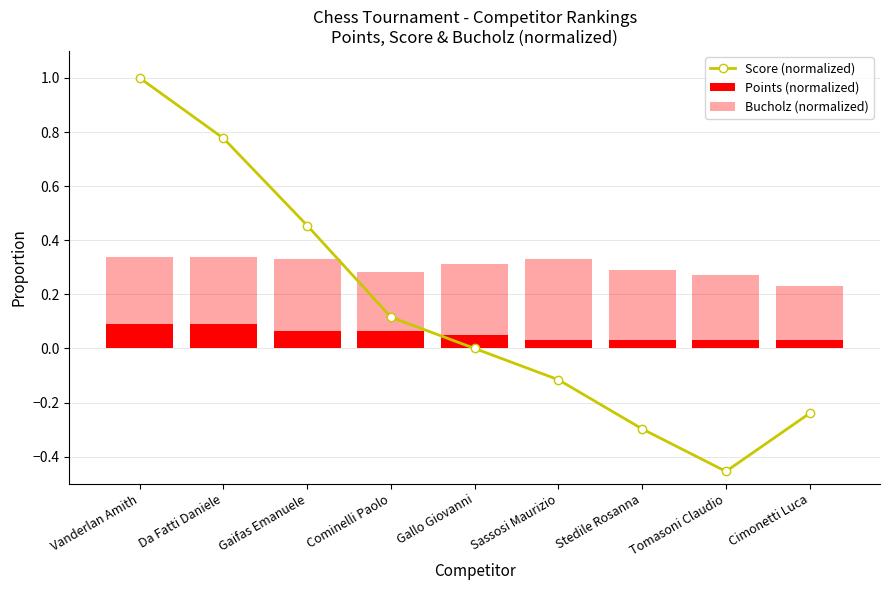

Reading left to right, list all the values displayed in this chart.

Score (normalized): Vanderlan Amith=1.0	Da Fatti Daniele=0.8	Gaifas Emanuele=0.5	Cominelli Paolo=0.1	Gallo Giovanni=0.0	Sassosi Maurizio=-0.1	Stedile Rosanna=-0.3	Tomasoni Claudio=-0.5	Cimonetti Luca=-0.2
Points (normalized): Vanderlan Amith=0.1	Da Fatti Daniele=0.1	Gaifas Emanuele=0.1	Cominelli Paolo=0.1	Gallo Giovanni=0.0	Sassosi Maurizio=0.0	Stedile Rosanna=0.0	Tomasoni Claudio=0.0	Cimonetti Luca=0.0
Bucholz (normalized): Vanderlan Amith=0.3	Da Fatti Daniele=0.3	Gaifas Emanuele=0.3	Cominelli Paolo=0.3	Gallo Giovanni=0.3	Sassosi Maurizio=0.3	Stedile Rosanna=0.3	Tomasoni Claudio=0.3	Cimonetti Luca=0.2